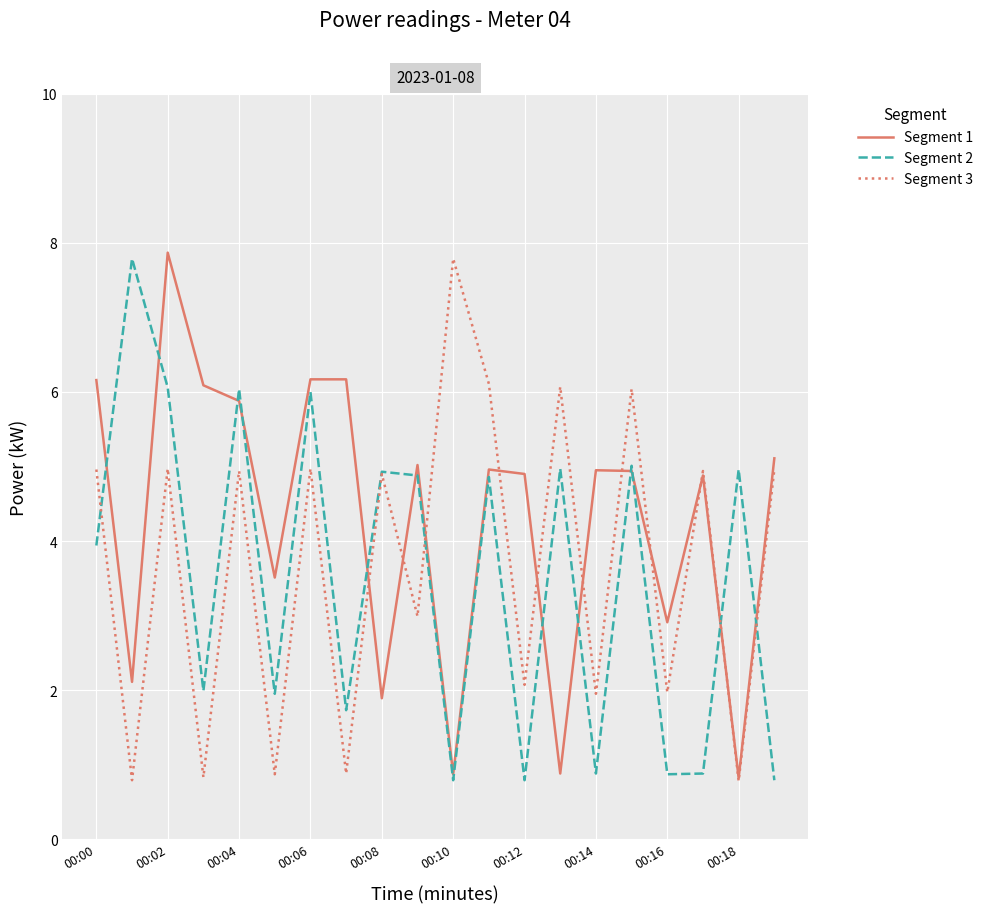

What is the lowest value of the Segment 1 series?

0.8